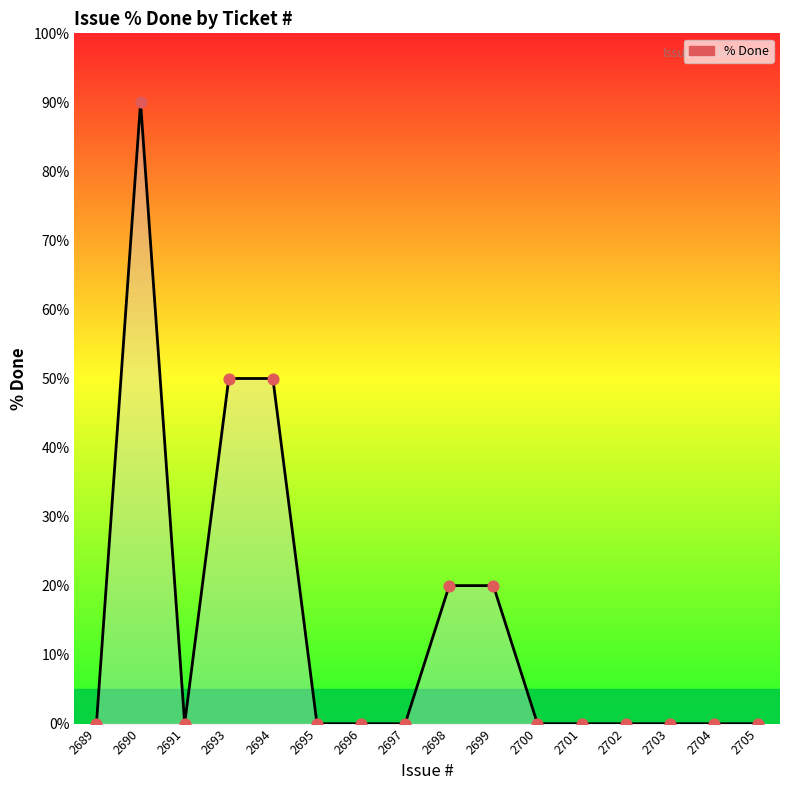

Which has a higher value, 2695 or 2699?

2699